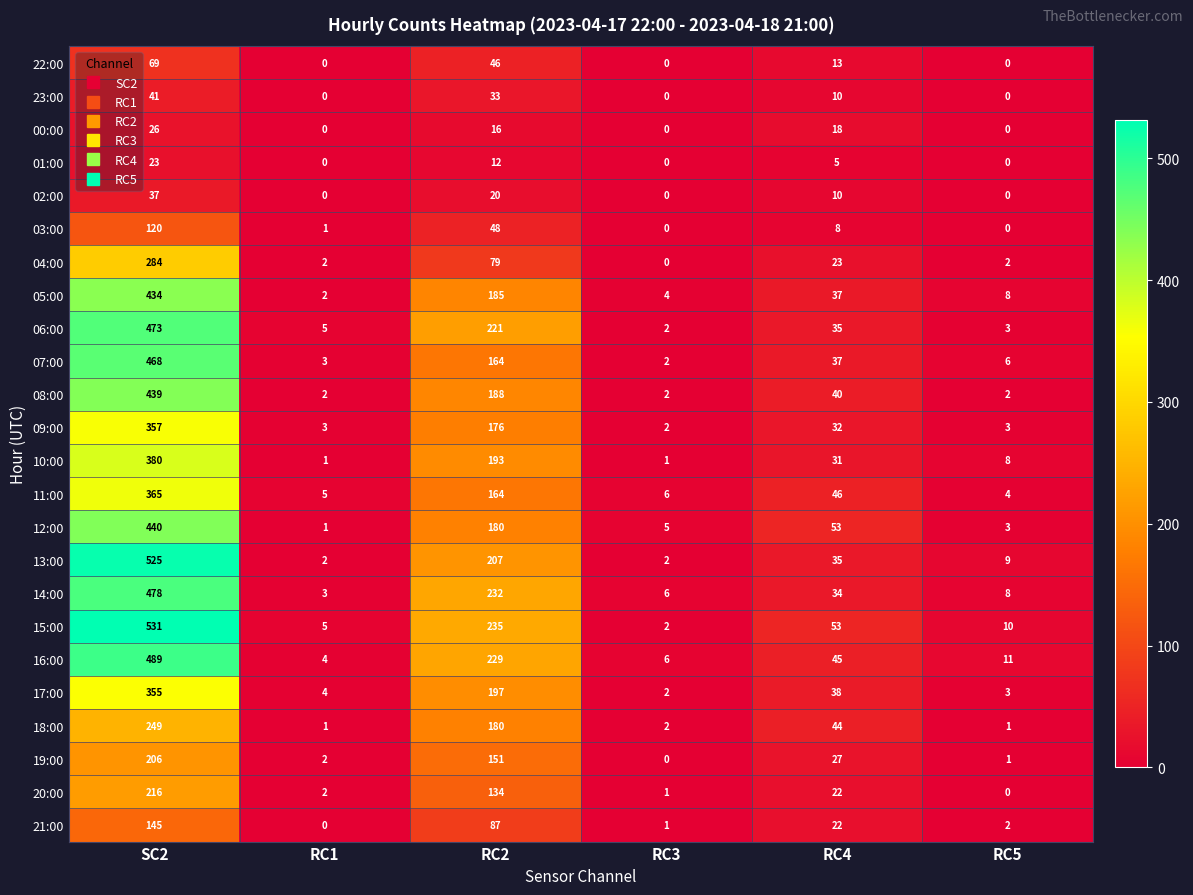

True or false: 22:00 has a value of 23 at RC4.

False